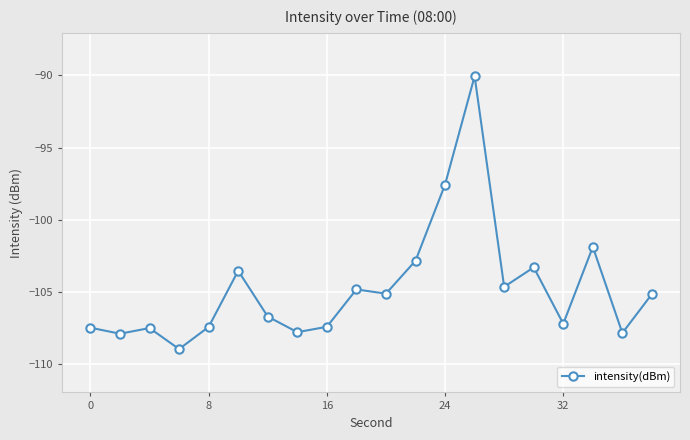

What is the value of the 6th point from the left?

-103.5